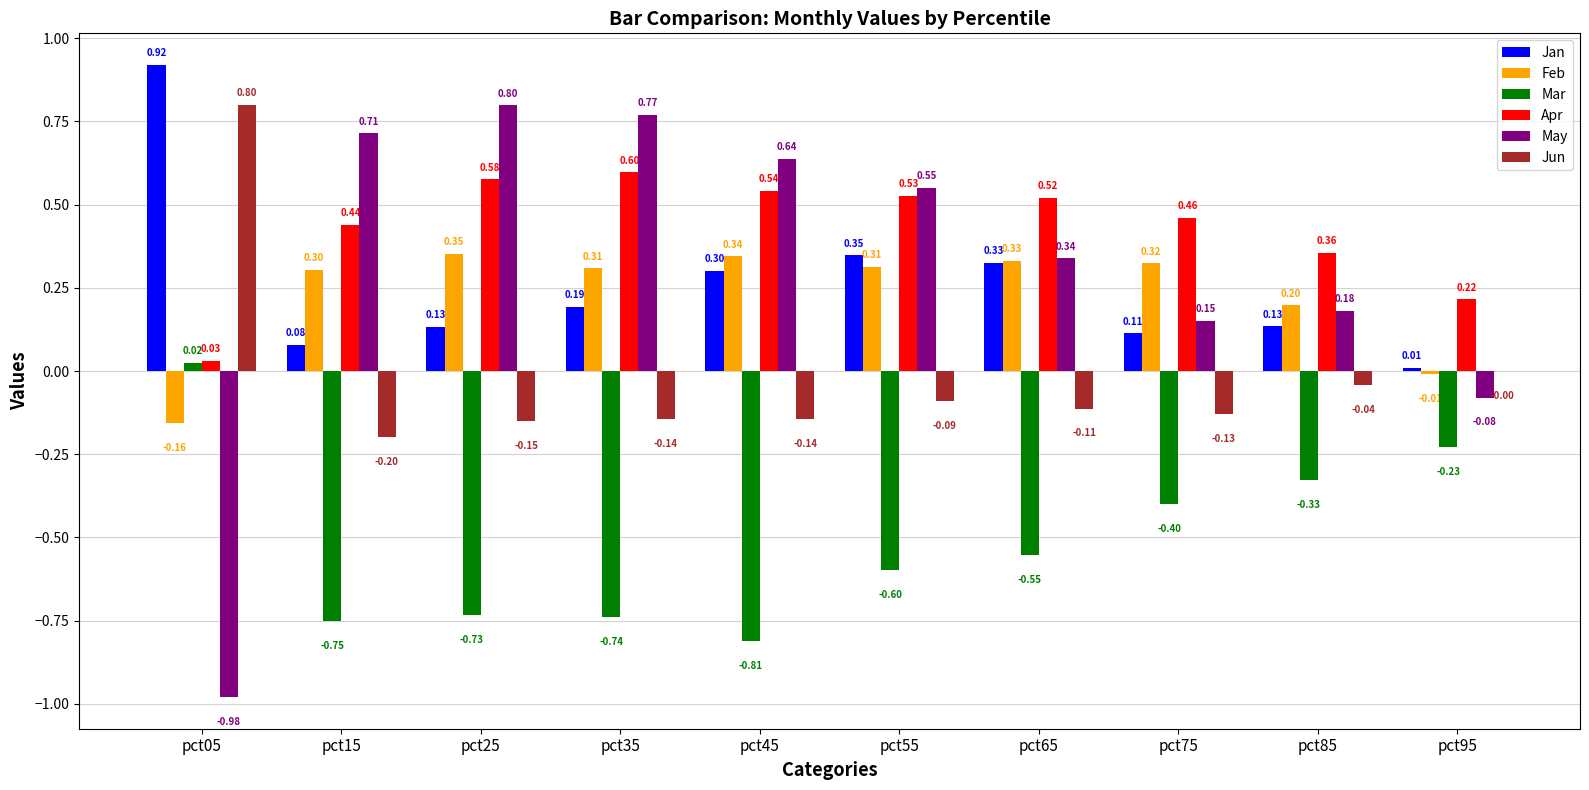

Where does the Jun series first go above 0?

pct05